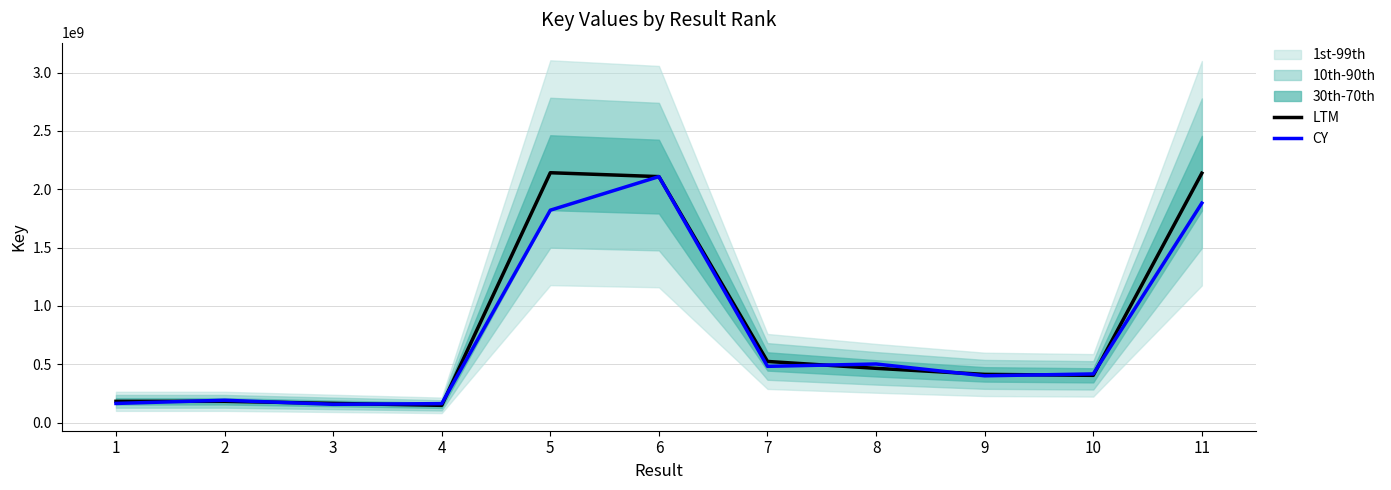

What is the value of the CY point at the 4th from the left?

162127233.4